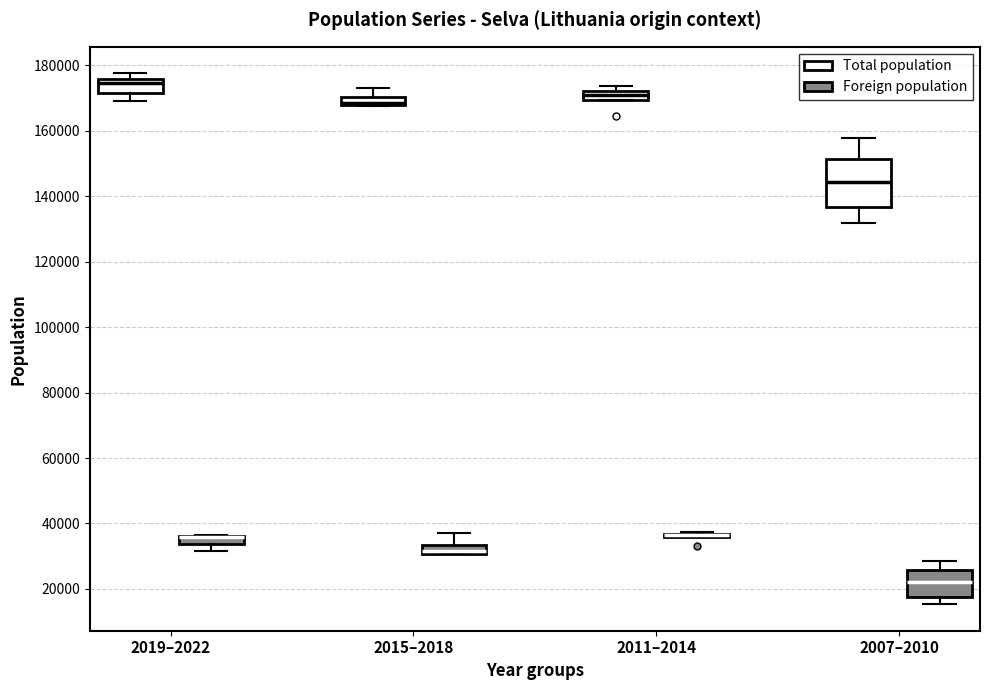

Which box is the tallest, from its lower edge to its upper edge?

2007–2010 (Total population)